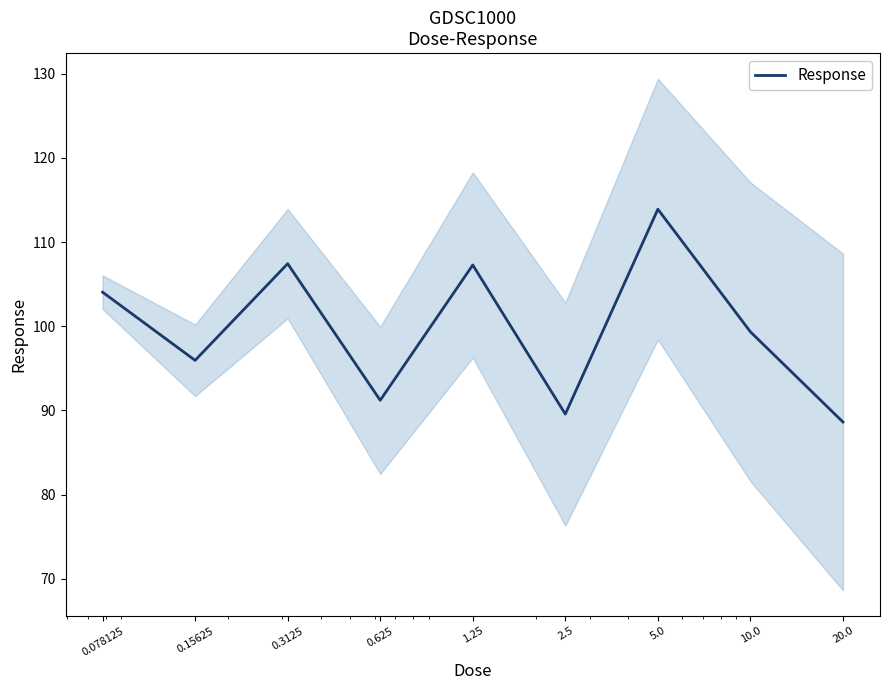

What is the difference between the maximum and second lowest values?

24.3